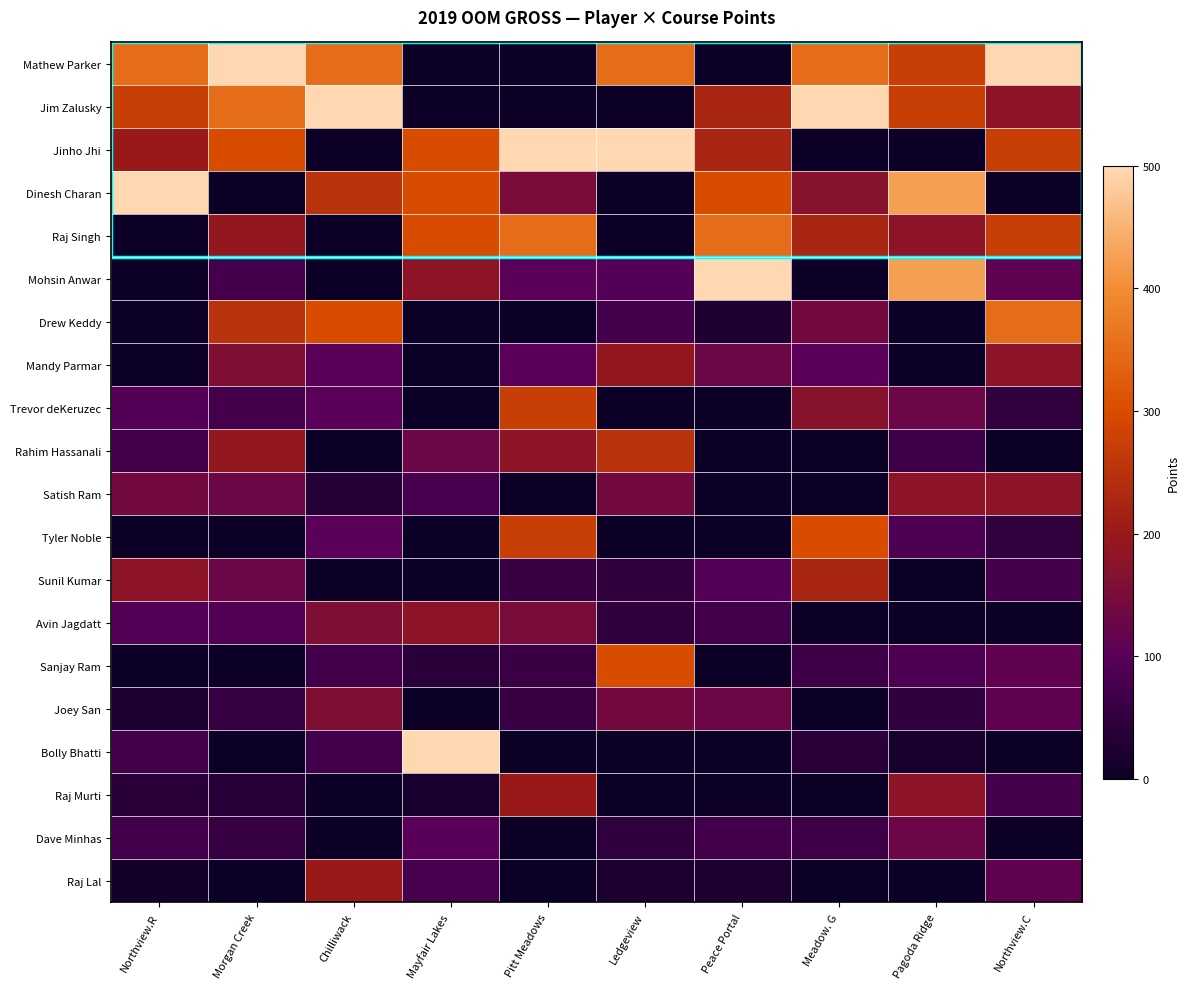

What is the greatest value displayed?

500.0